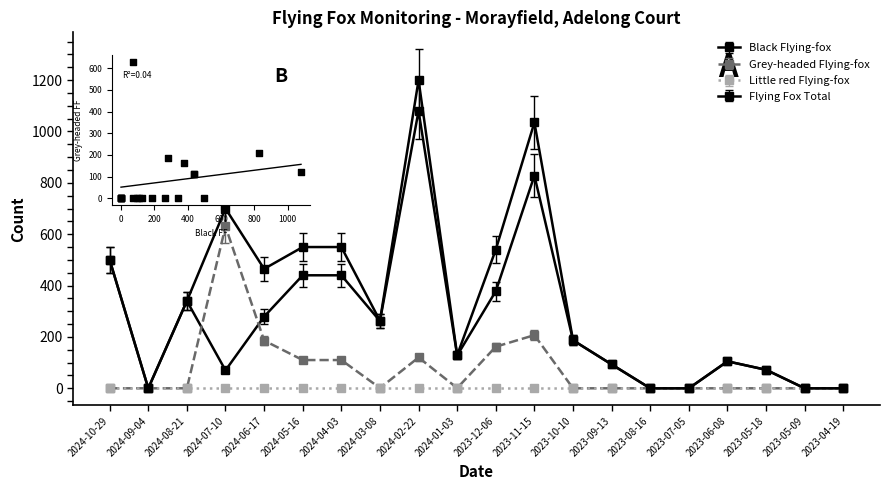

Which series has the largest total across all categories?

Flying Fox Total